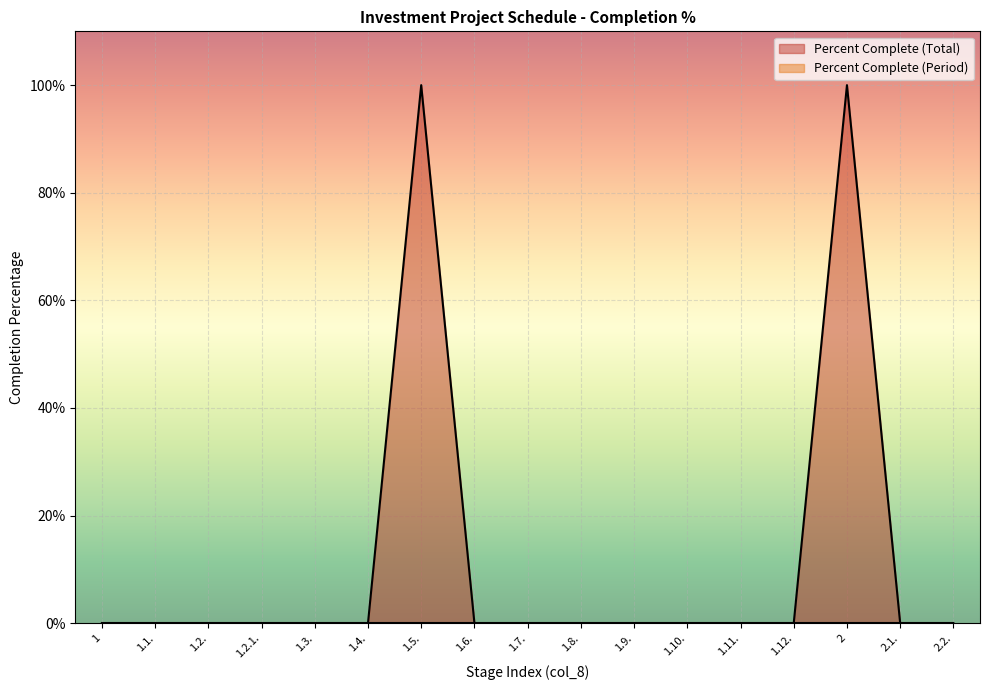

Does the chart display data point markers on the line(s)?

No